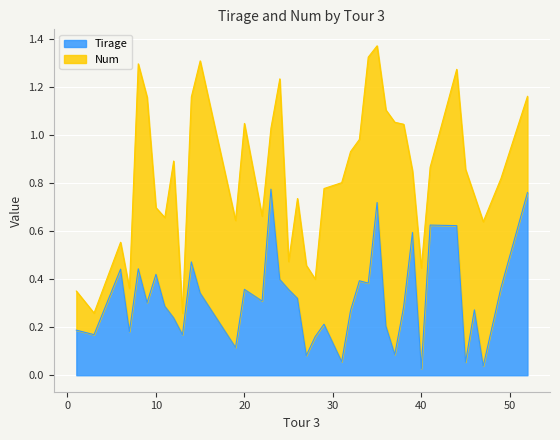

What is the difference between the maximum and minimum values?

0.7